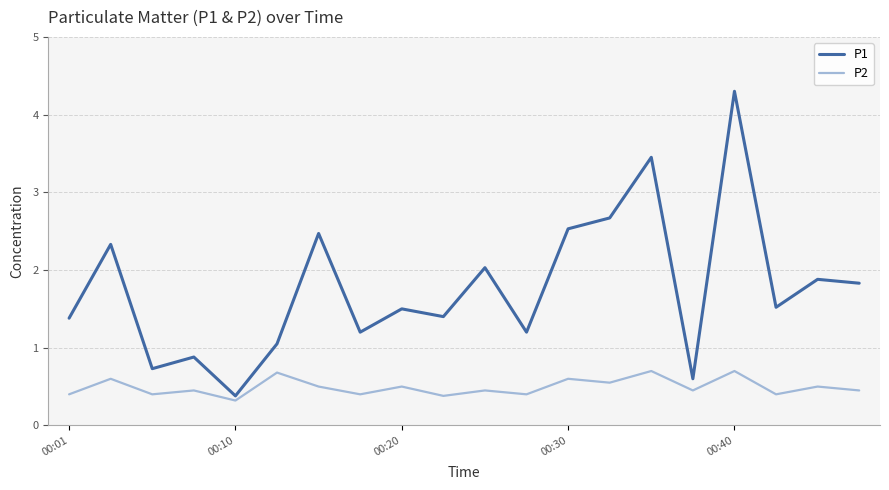

Which series has the largest range (max minus min)?

P1